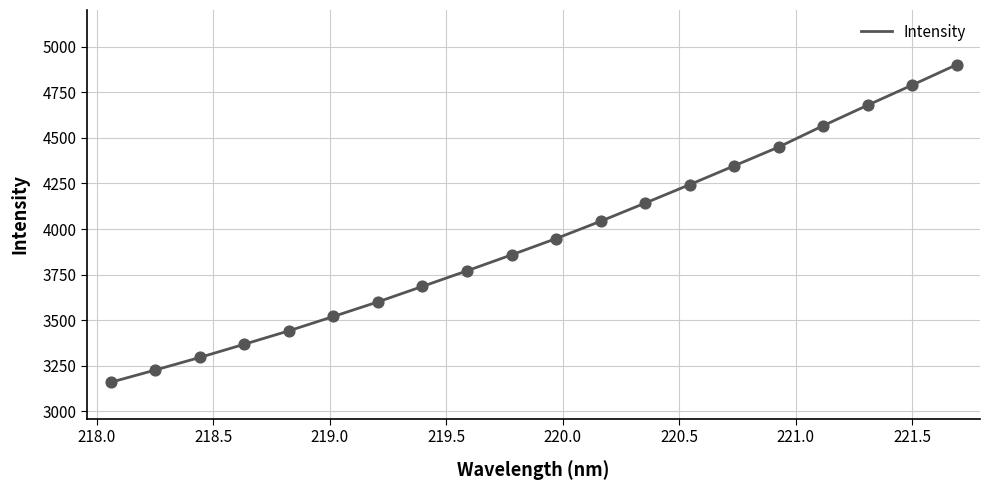

What is the greatest value displayed?

4902.4